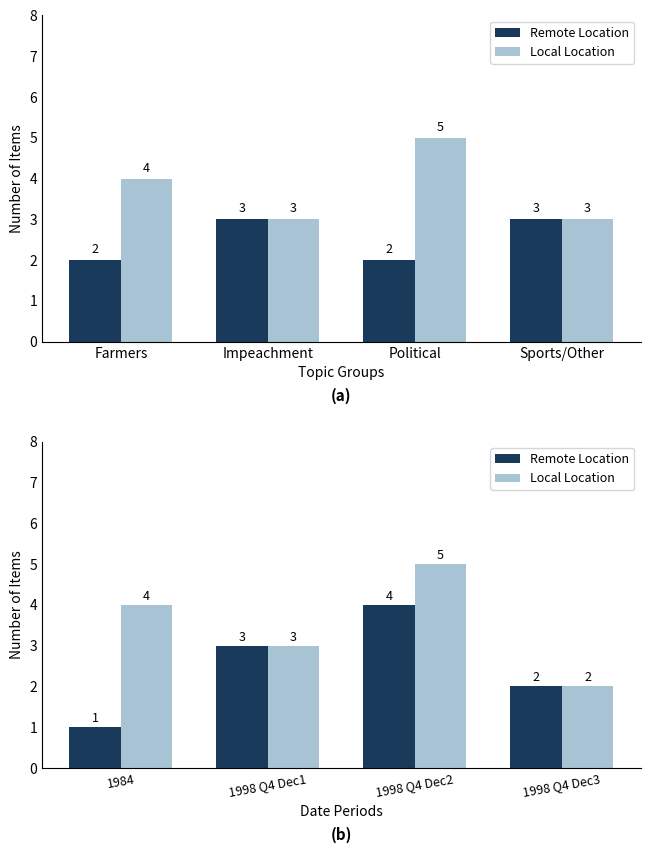

What is the maximum value for Local Location?

5